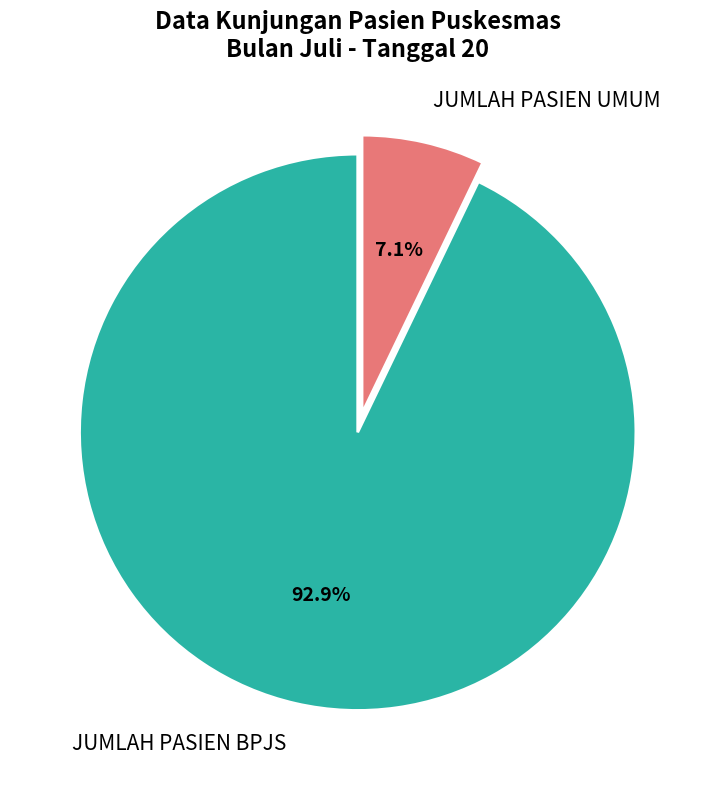

Rank the categories by value from highest to lowest.

JUMLAH PASIEN BPJS, JUMLAH PASIEN UMUM